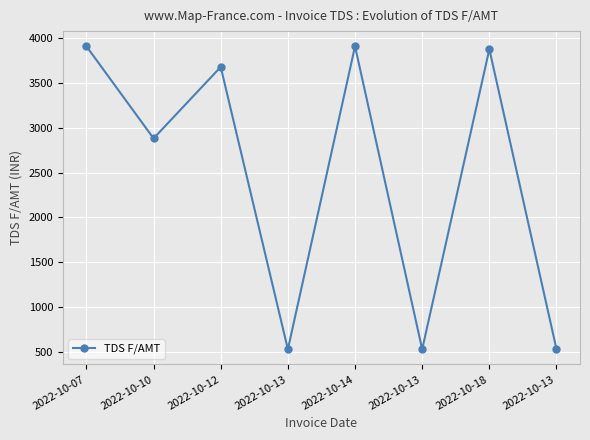

What is the value of the 2nd point from the left?

2882.6